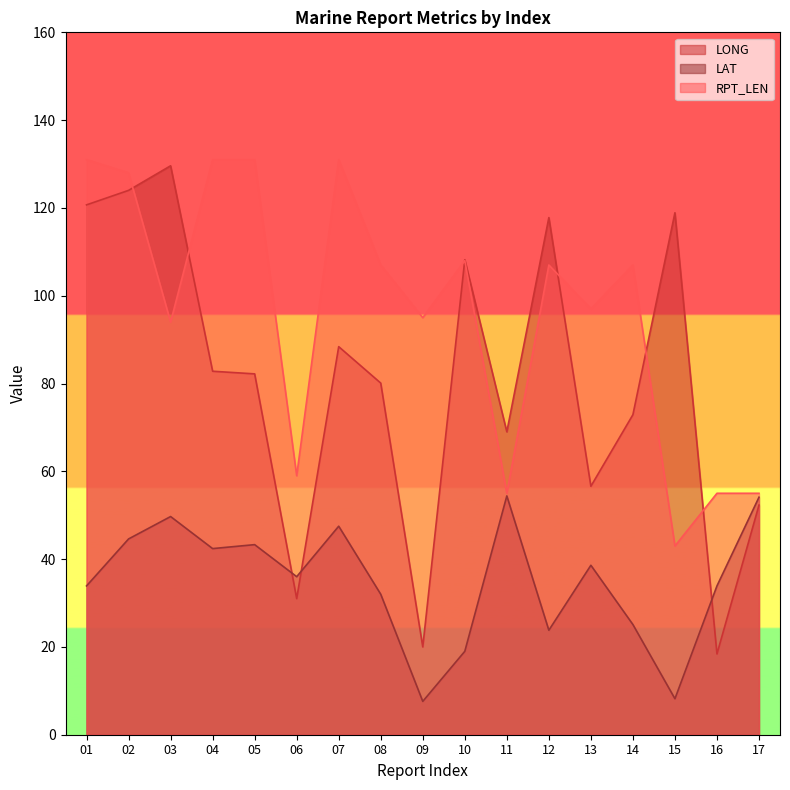

How many times do LONG and RPT_LEN cross each other?

6